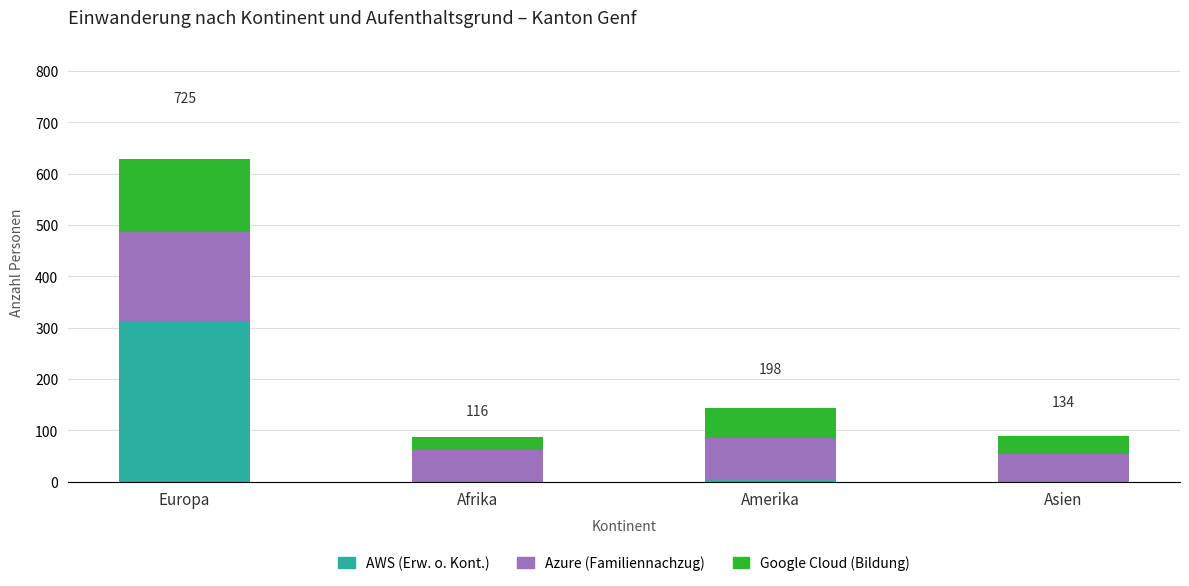

At which category is the sum across all series the highest?

Europa